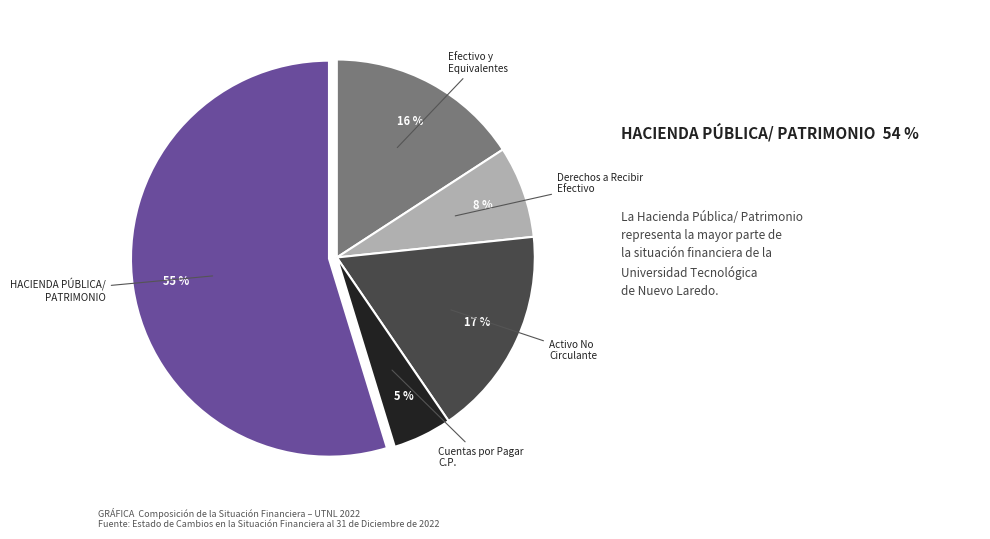

Count the number of slices in the pie.

5